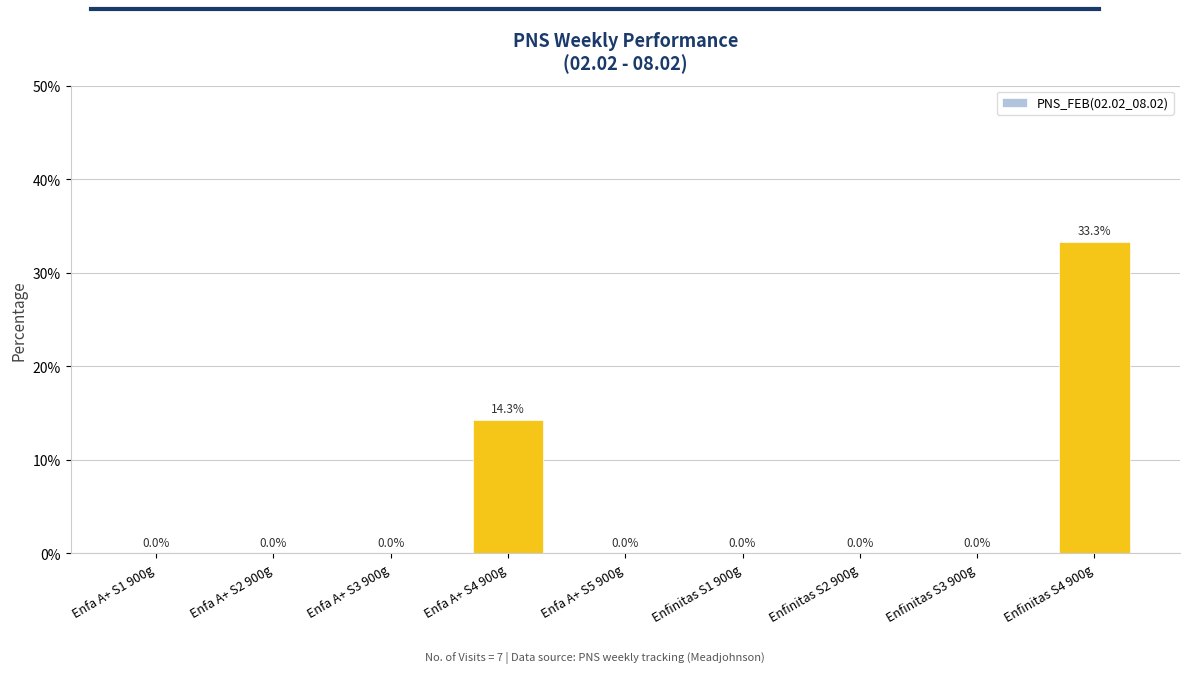

Reading right to left, list all the values displayed in this chart.

0.3	0.0	0.0	0.0	0.0	0.1	0.0	0.0	0.0